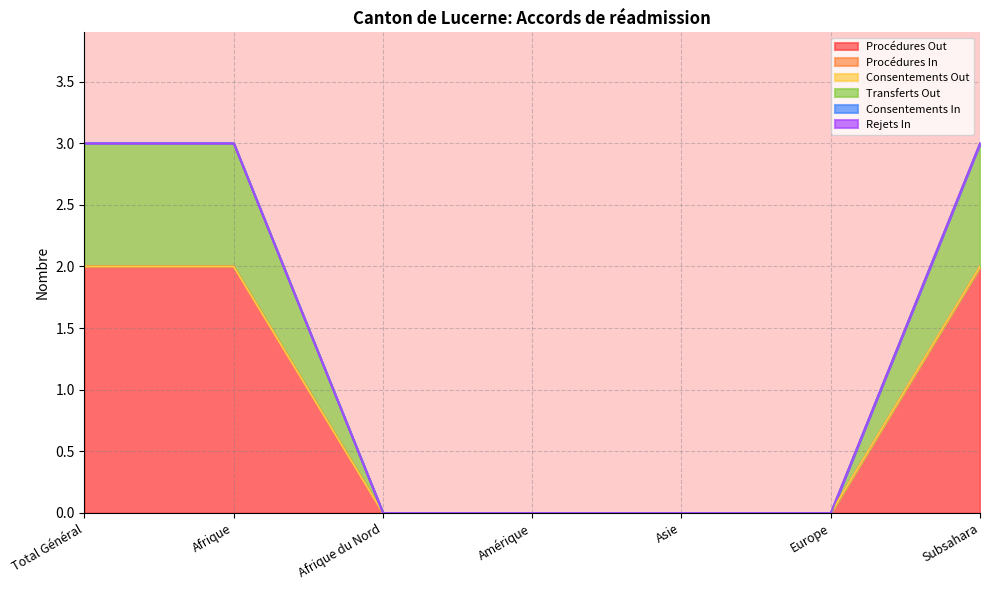

What are all the series names shown in the legend?

Procédures Out, Procédures In, Consentements Out, Transferts Out, Consentements In, Rejets In